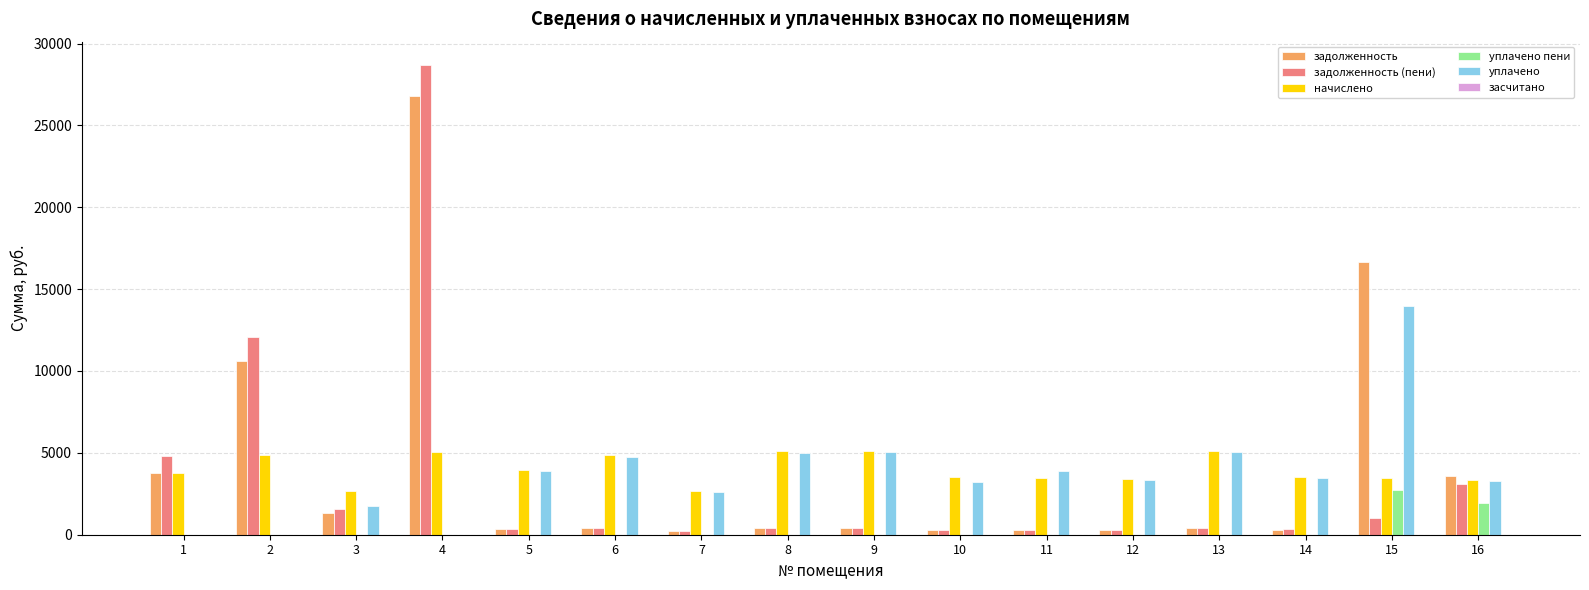

How many data points does each series have?

16